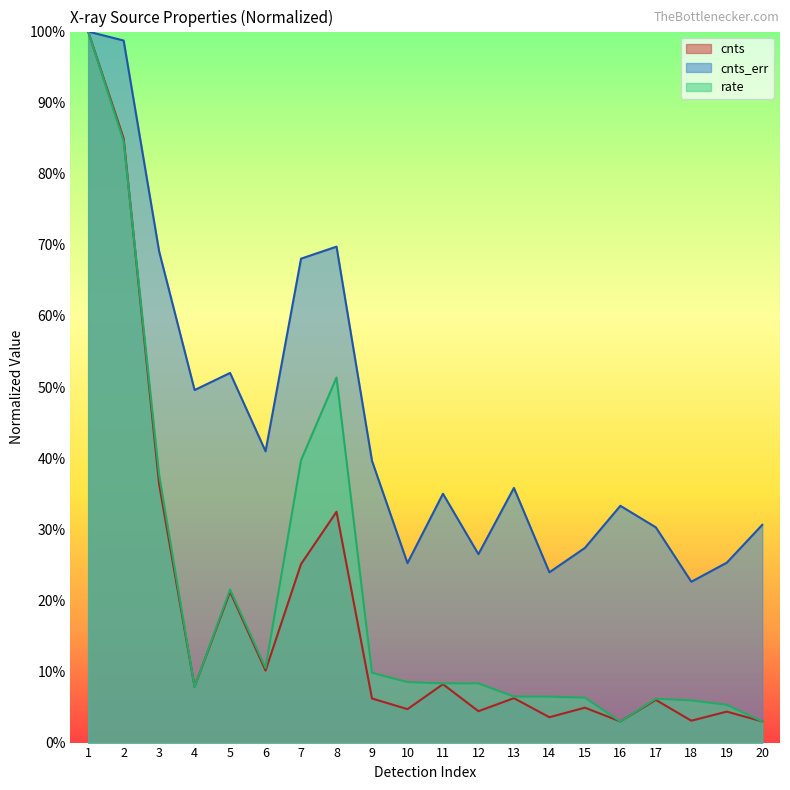

True or false: cnts_err and cnts intersect in this chart.

False